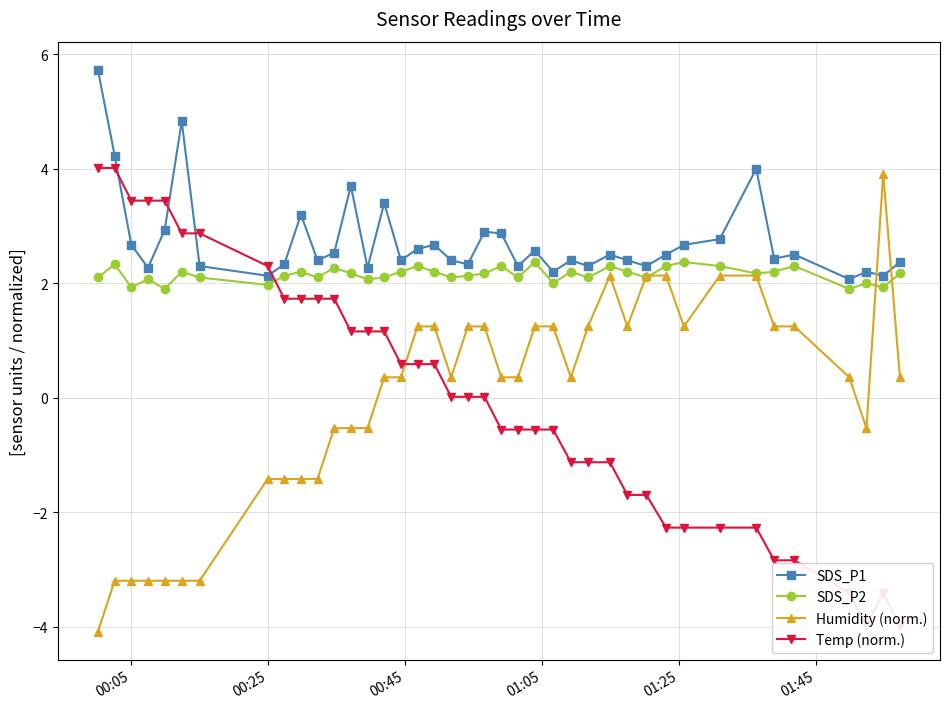

What is the difference between the maximum and minimum values in the Temp (norm.) series?

8.0